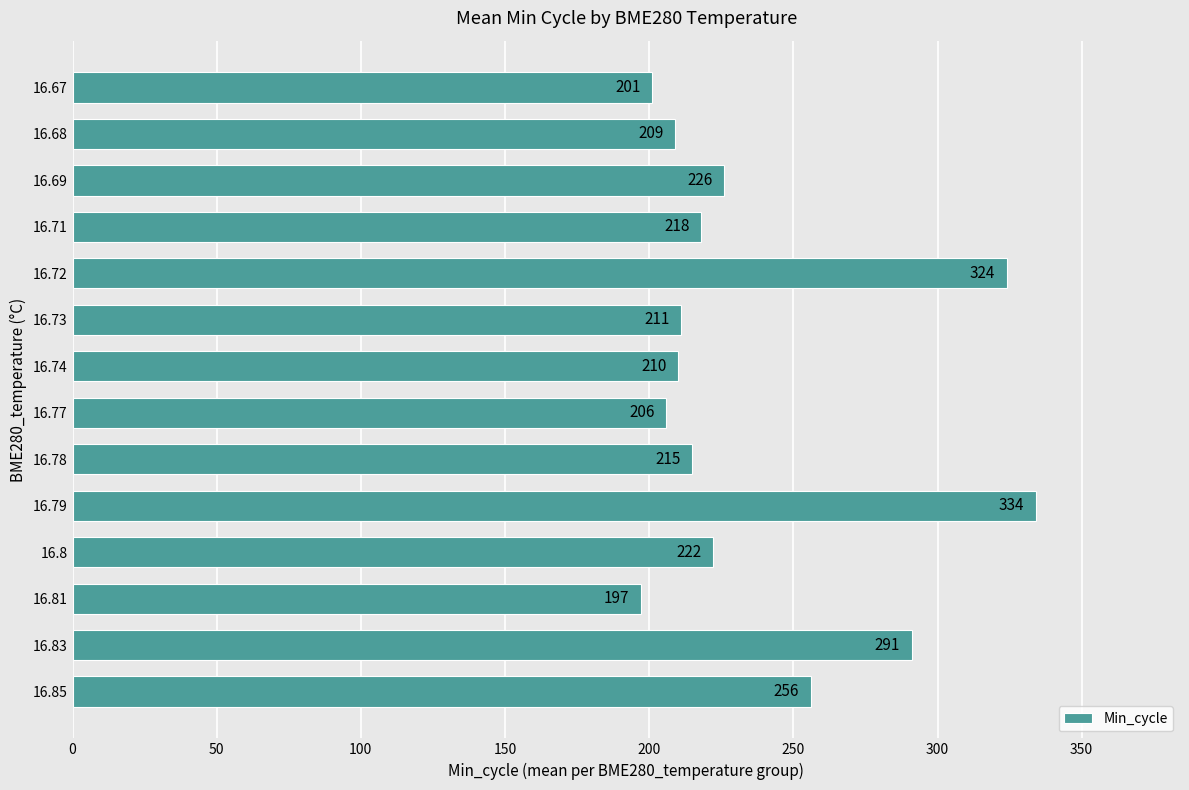

Does the chart contain stacked bars?

No